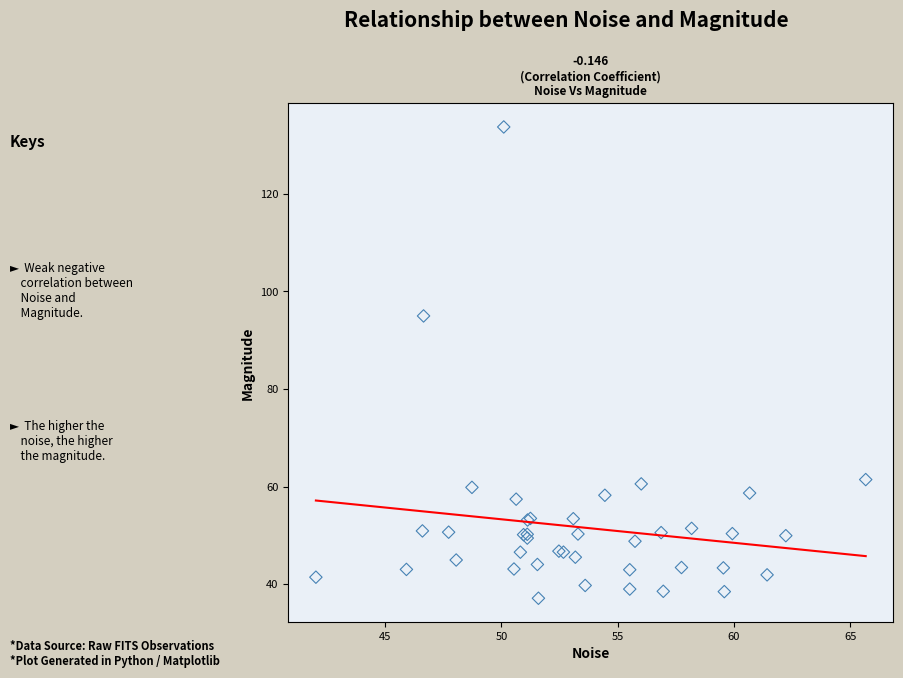

What Y value in the scatter plot is closest to 85?

95.0